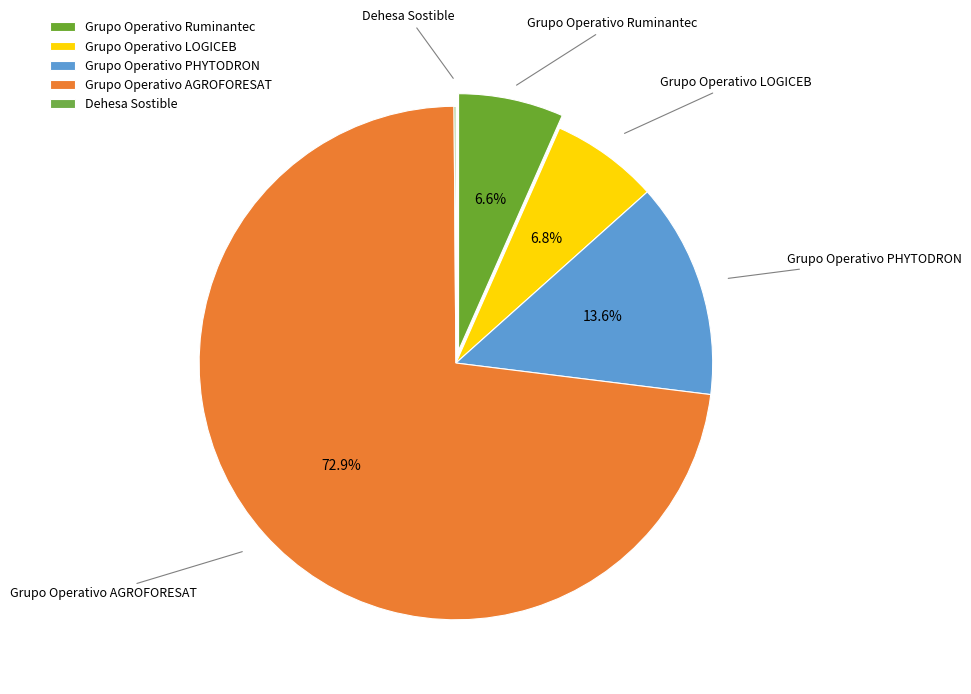

The Grupo Operativo Ruminantec slice represents 12% of the pie. True or false?

False